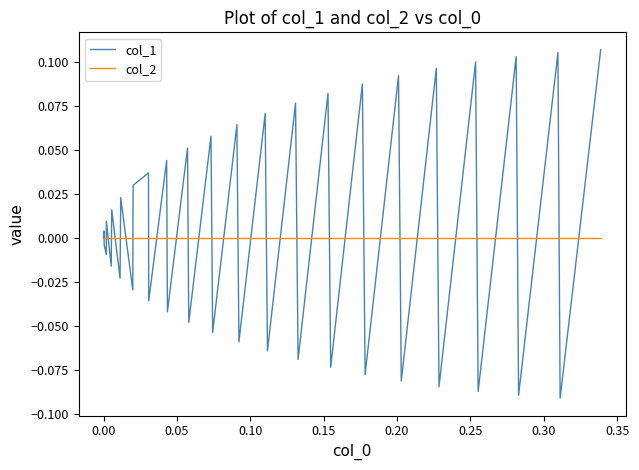

How many lines are shown in the chart?

2